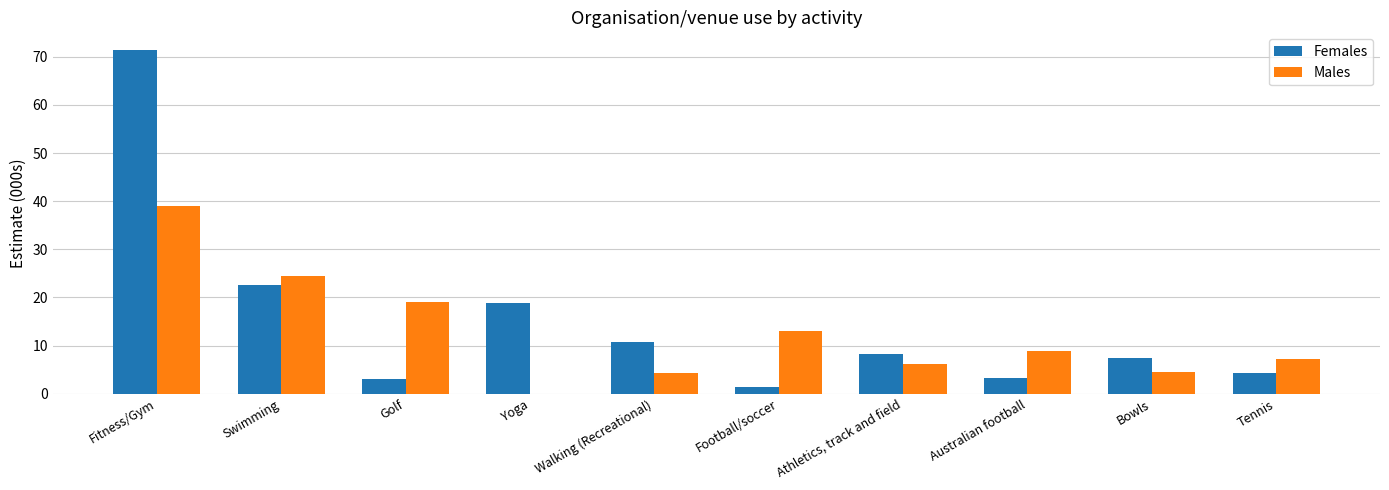

What is the sum of the Males values at Swimming and Bowls?

28.8